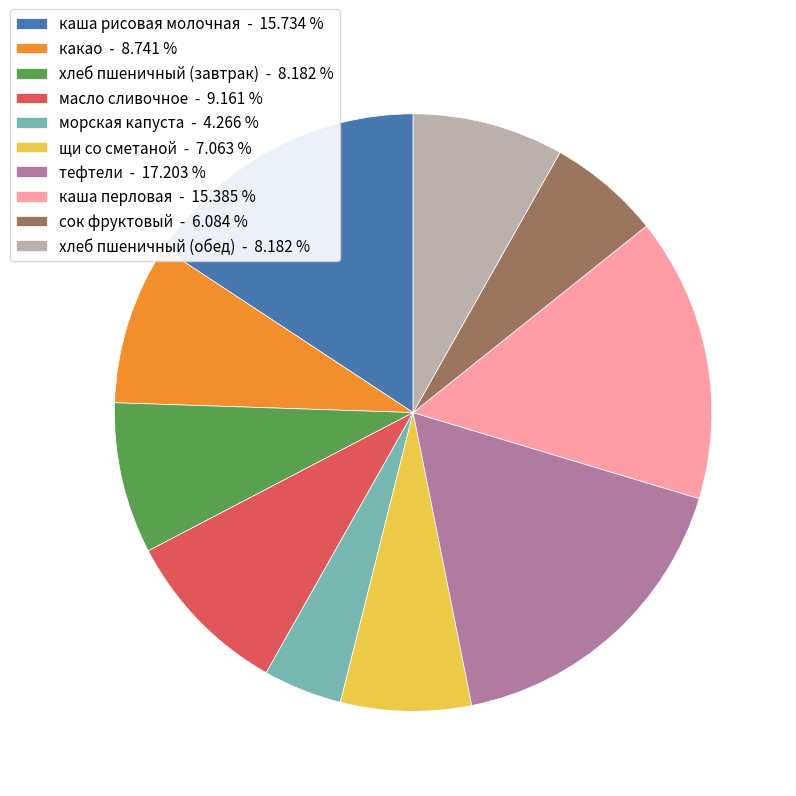

Do хлеб пшеничный (обед) - 8.182 % and хлеб пшеничный (завтрак) - 8.182 % together represent more than half of the pie?

No